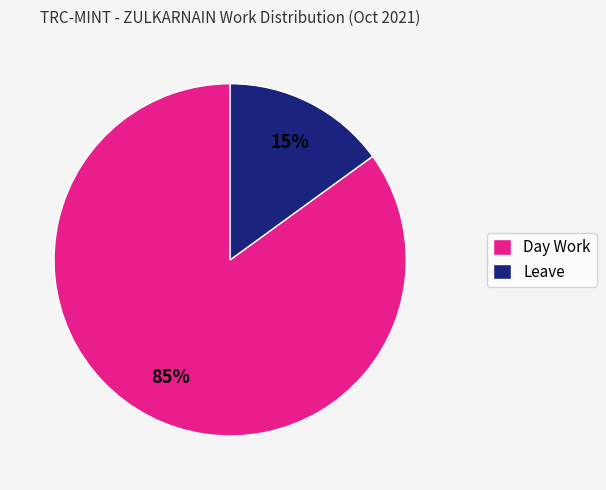

What percentage is the Day Work slice, to the nearest percent?

85%